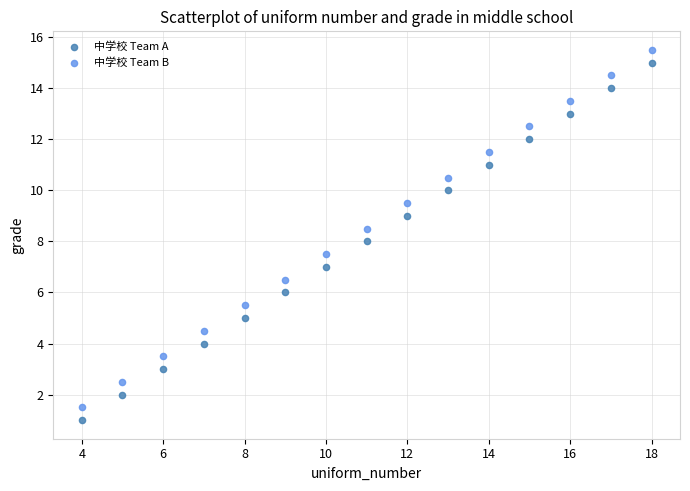

Which series reaches the minimum Y coordinate?

中学校 Team A